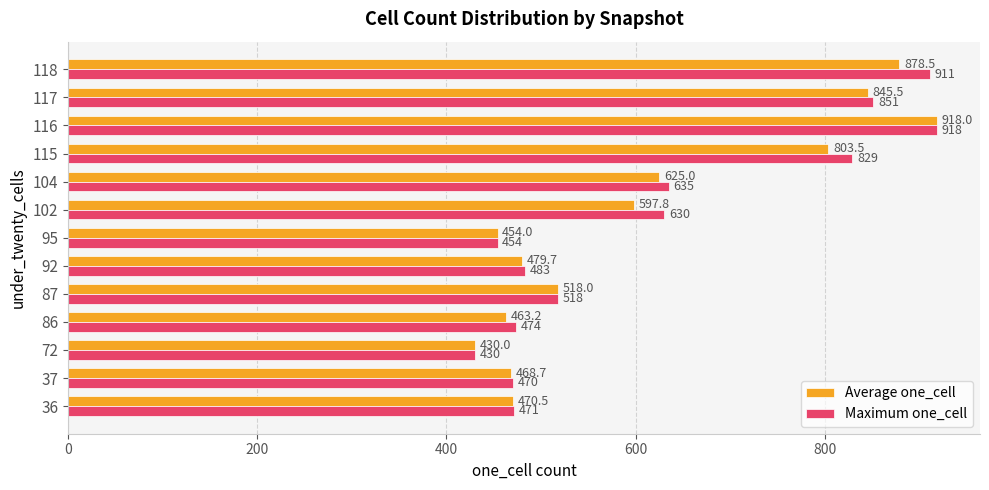

What is the sum of the Maximum one_cell values at 95 and 116?

1372.0